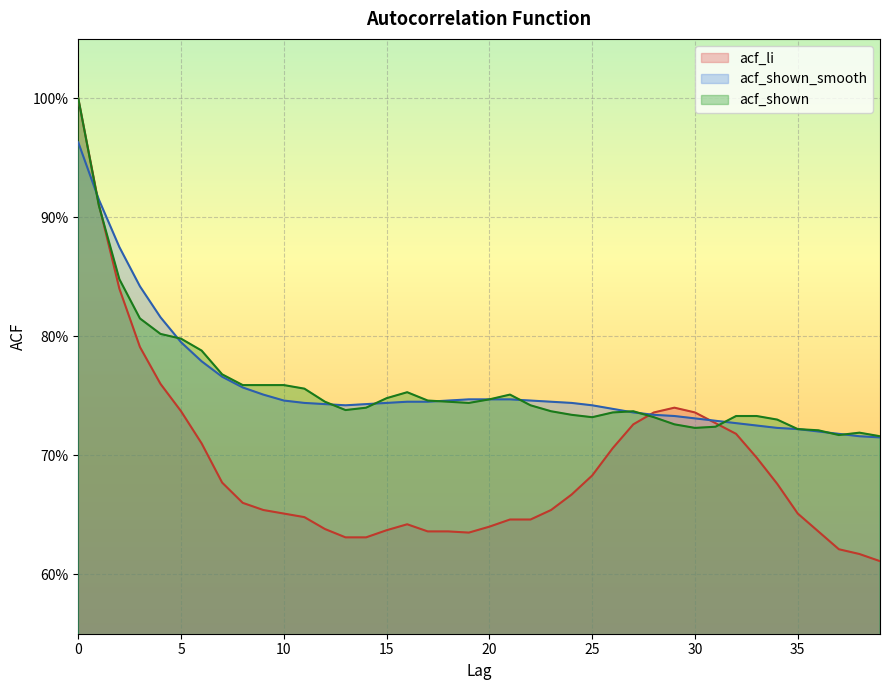

Where is acf_shown_smooth nearest to the value 0?

39